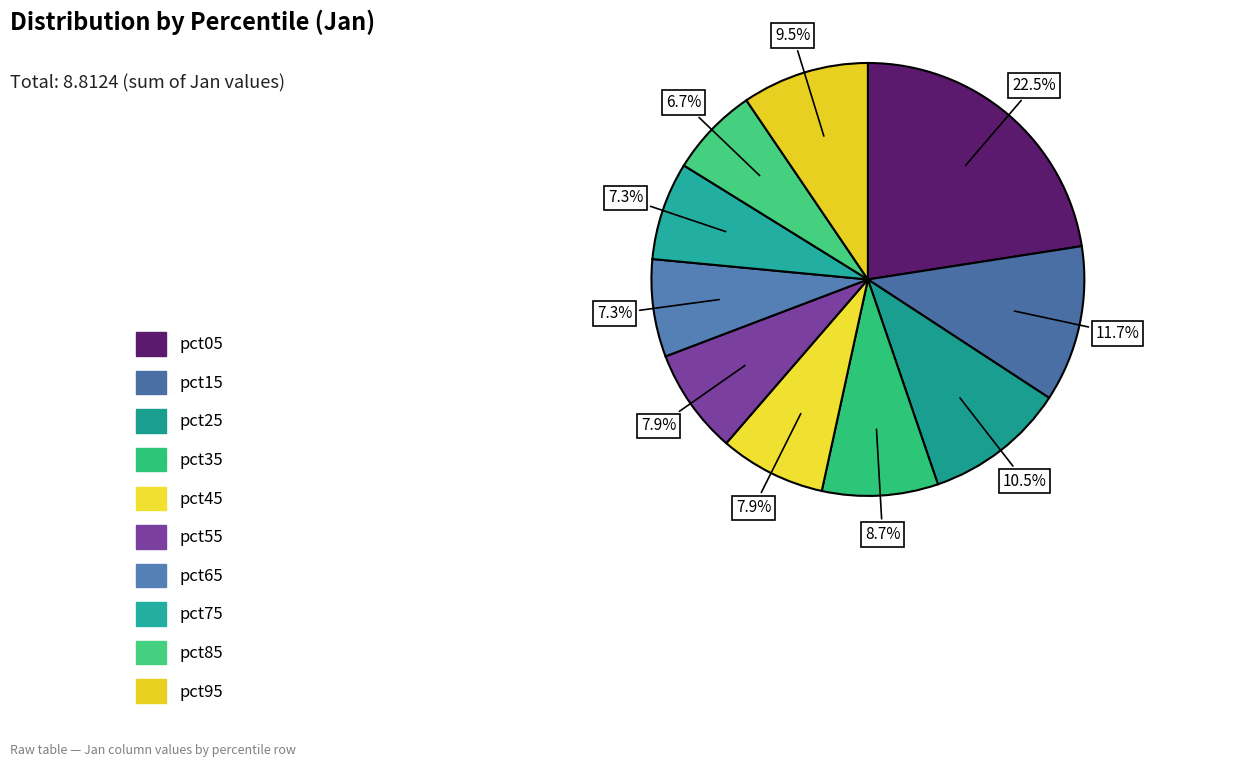

True or false: pct05 accounts for 15% of the total.

False